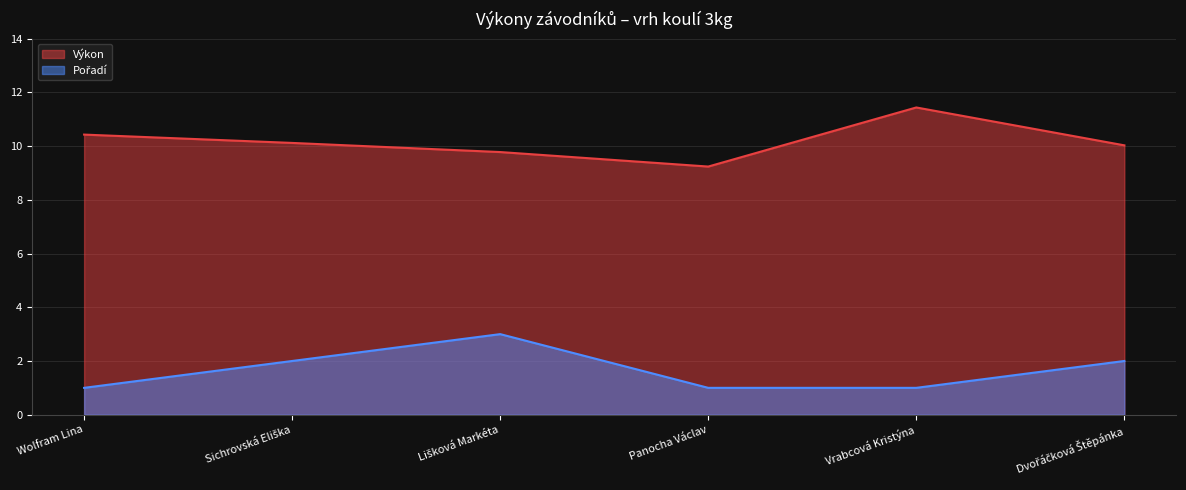

The value of Pořadí at Sichrovská Eliška is 2.0. True or false?

True